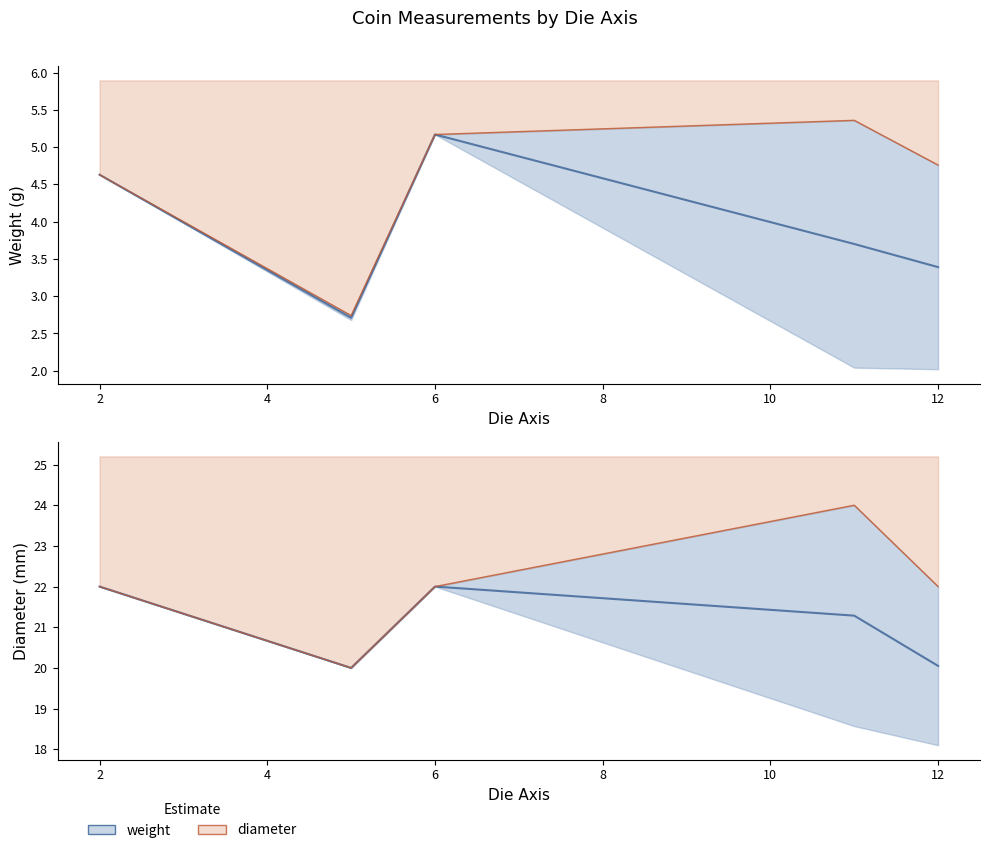

What is the value of the weight upper line point at the 2nd from the left?

2.7